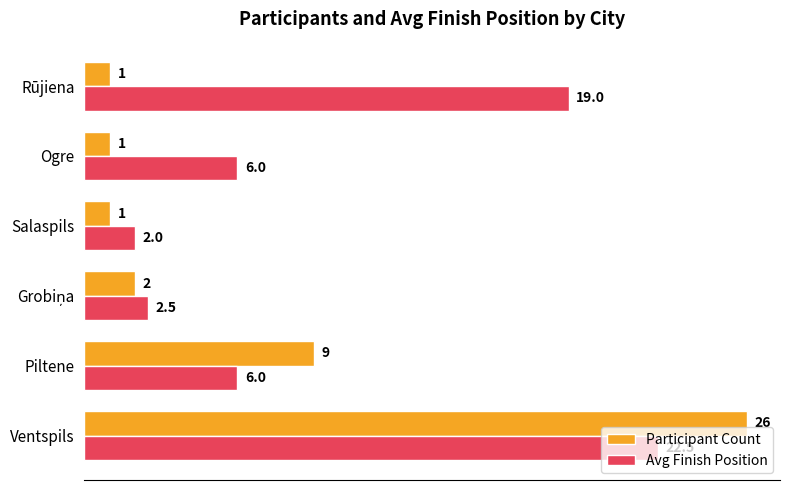

What are all the series names shown in the legend?

Participant Count, Avg Finish Position